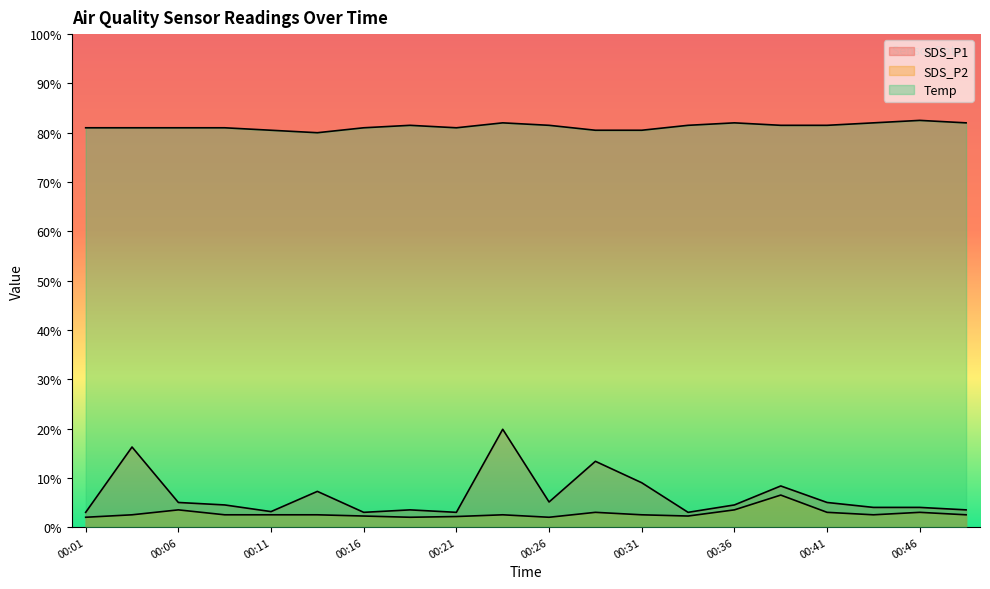

What is the sum of all SDS_P1 values?

25.7